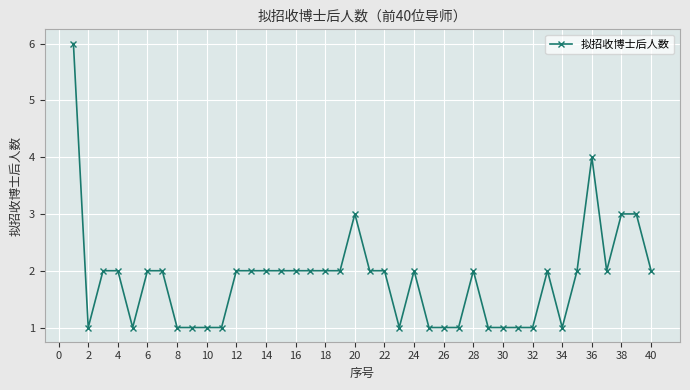

What is the value of the 9th point from the left?

1